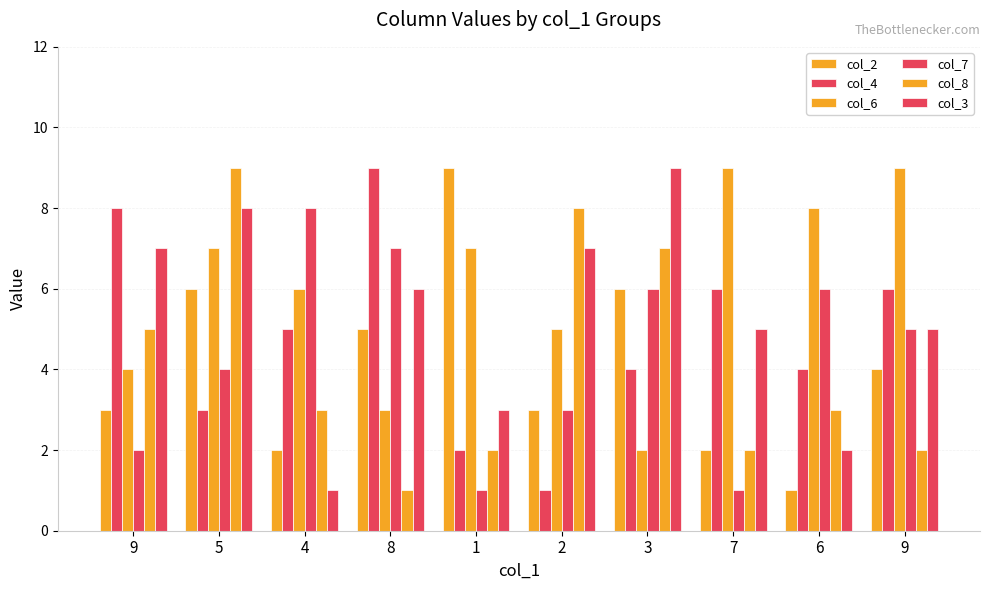

What is the maximum value for col_4?

9